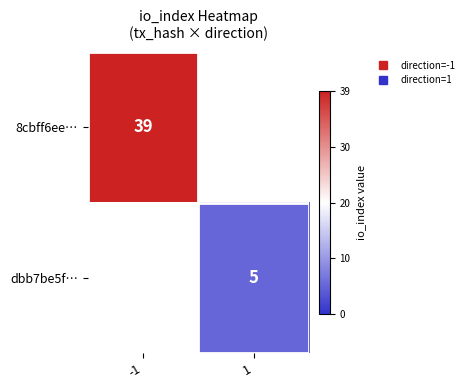

Where is 8cbff6ee… nearest to the value 39?

-1